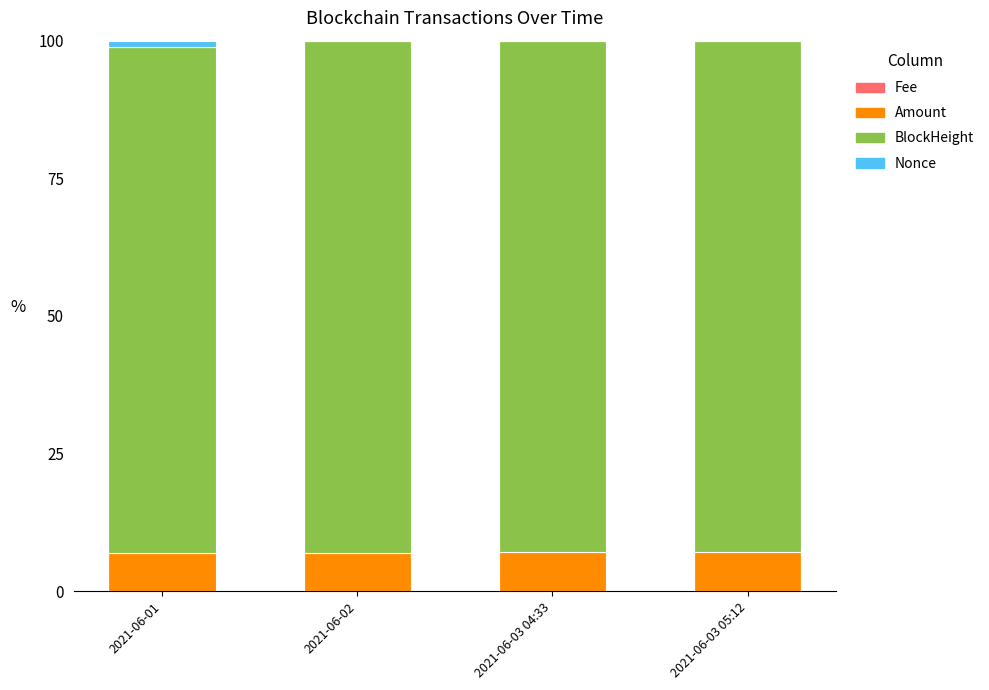

Between 2021-06-03 04:33 and 2021-06-02, which is larger?

2021-06-02